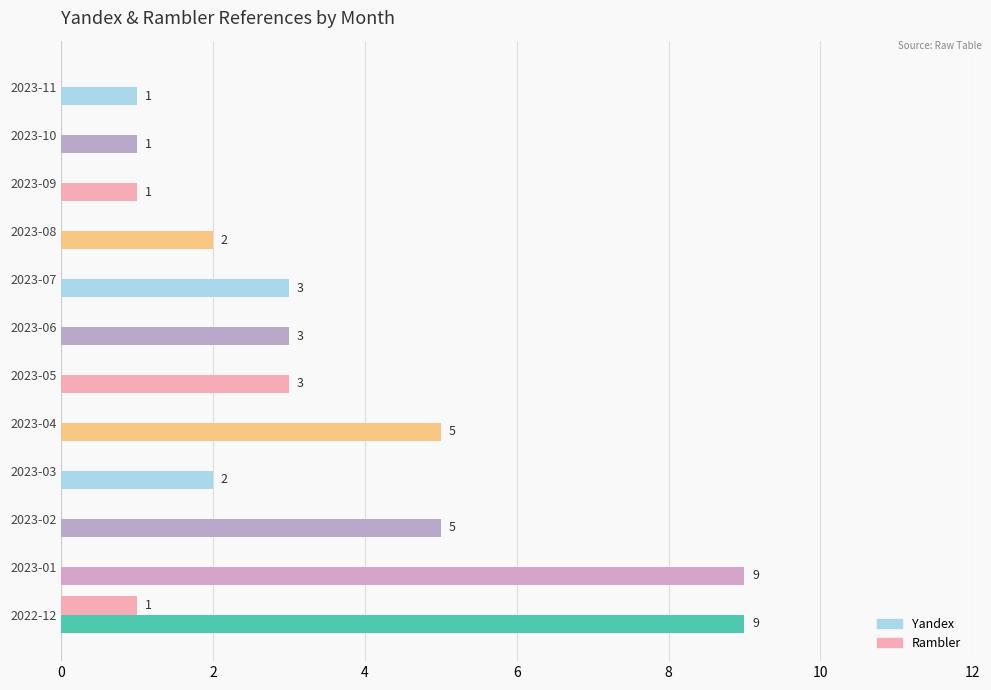

What is the maximum value for Yandex?

9